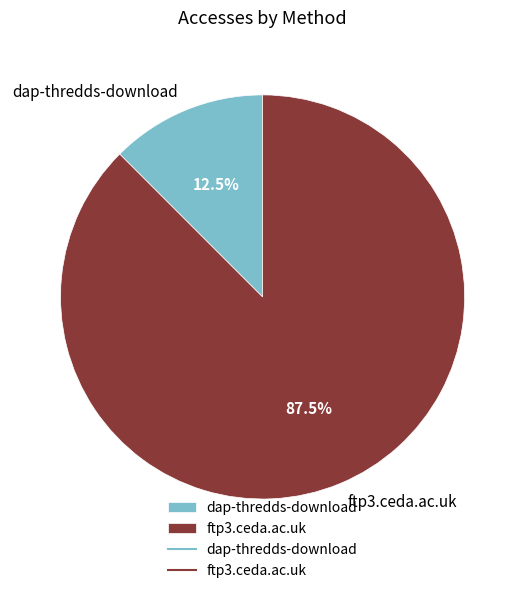

To the nearest percent, what is the difference between the ftp3.ceda.ac.uk and dap-thredds-download slice percentages?

75%